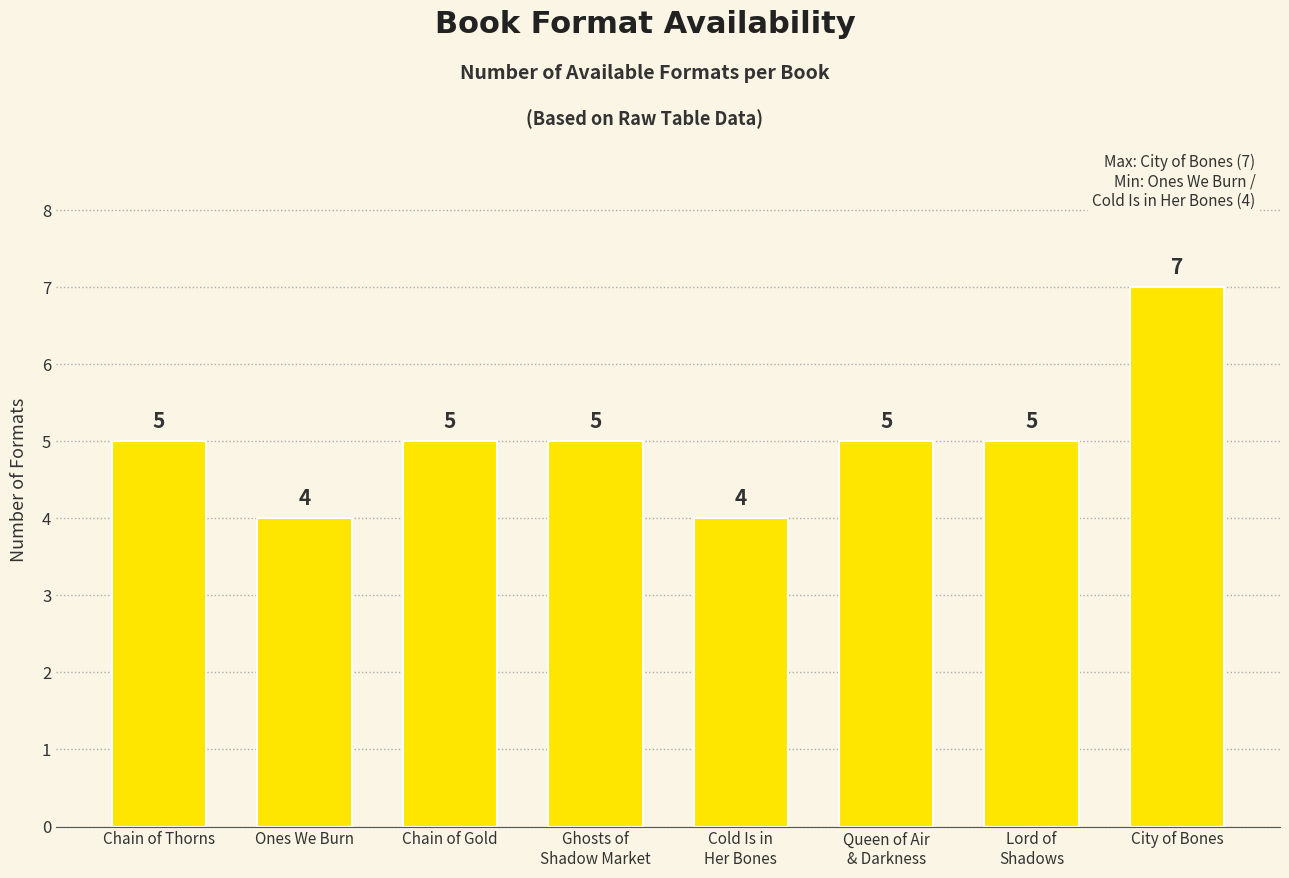

The value at Chain of Thorns is 7. True or false?

False